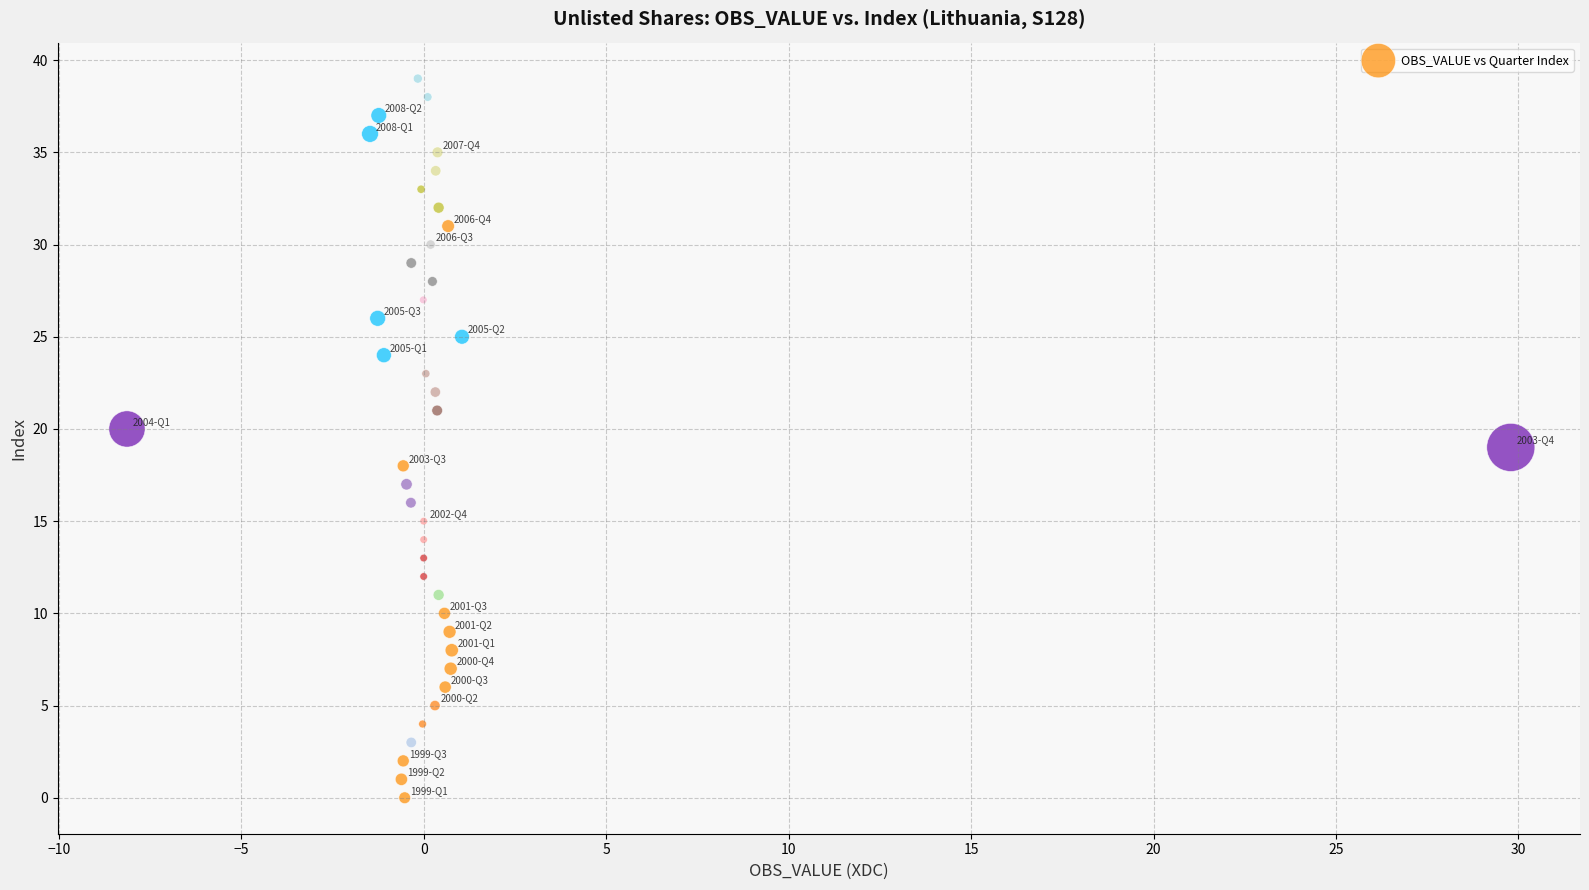

What is the range of Y values (max minus min)?

39